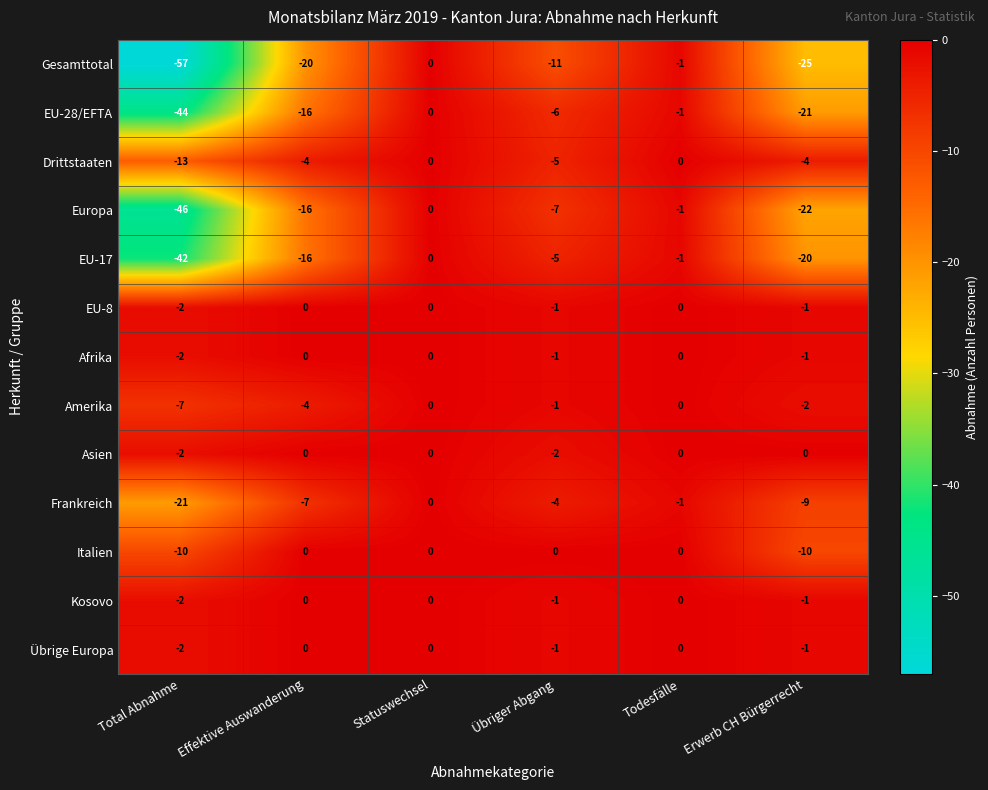

At which label does EU-28/EFTA reach its peak?

Statuswechsel